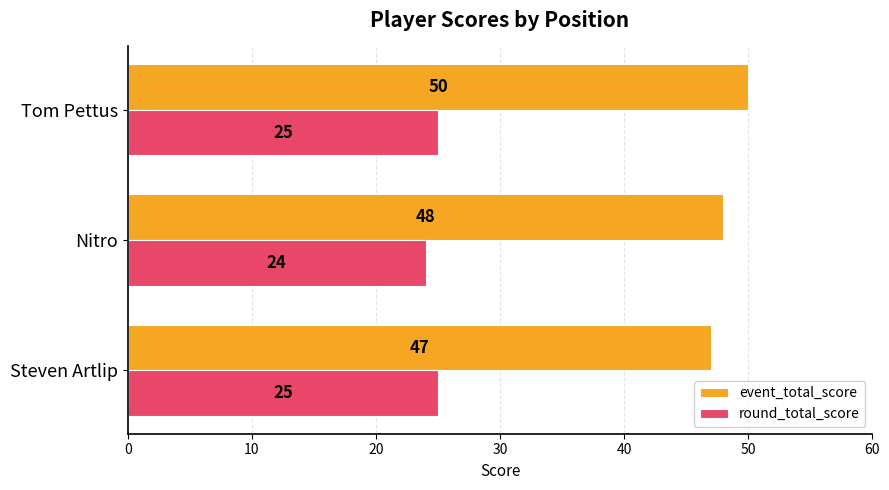

The event_total_score series shows 68 at Steven Artlip. True or false?

False